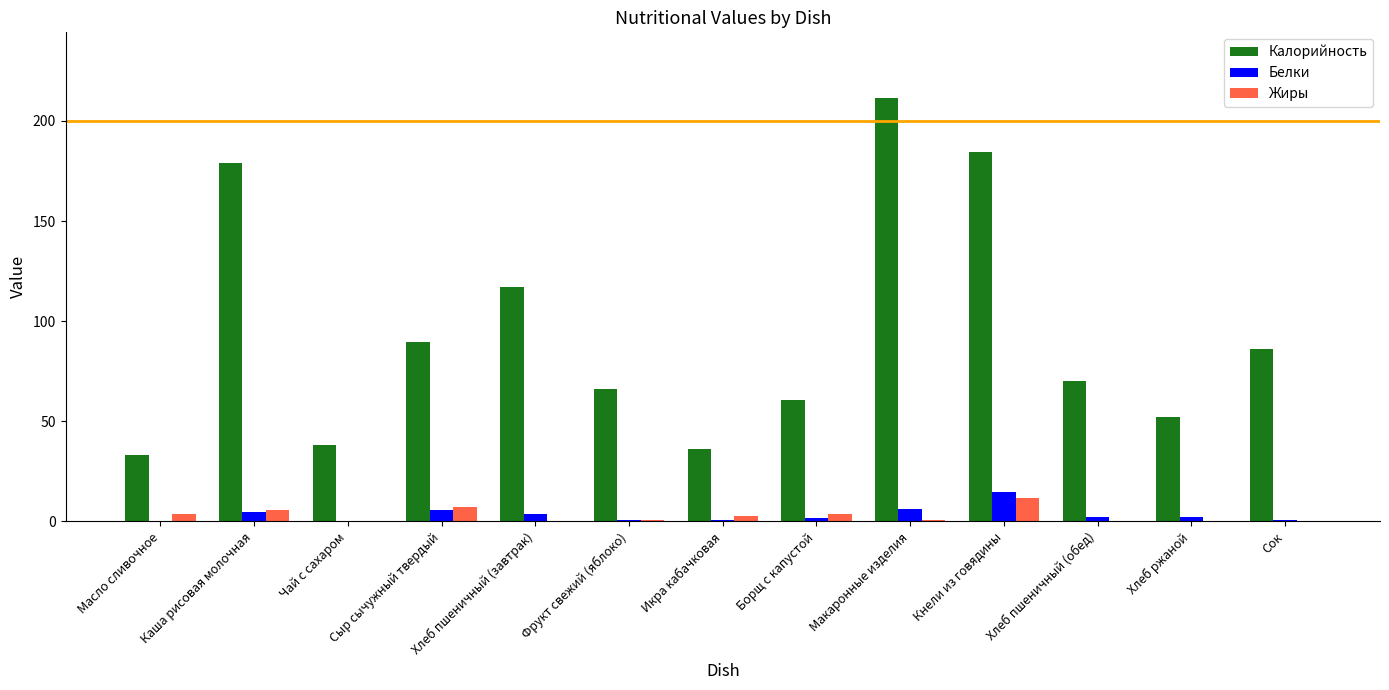

What is the approximate value of Жиры at Сок?

0.1